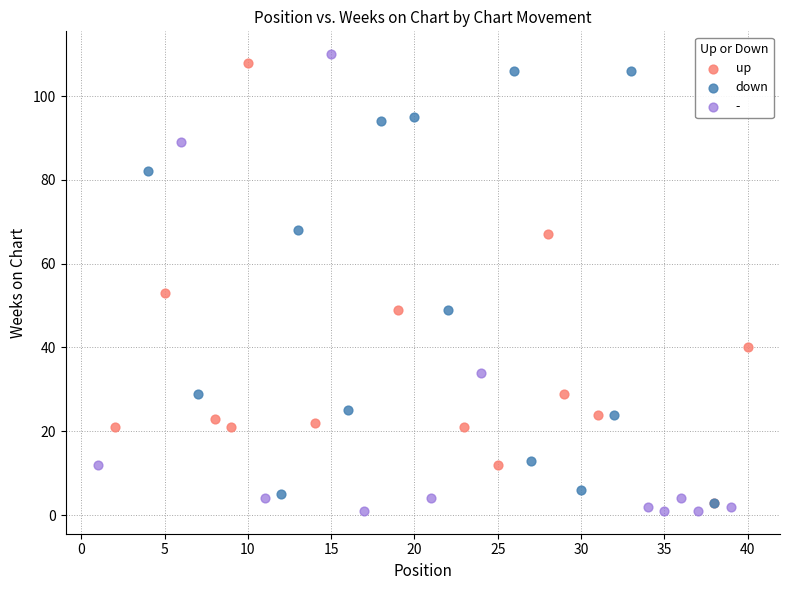

Which series has the widest spread of Y values?

-